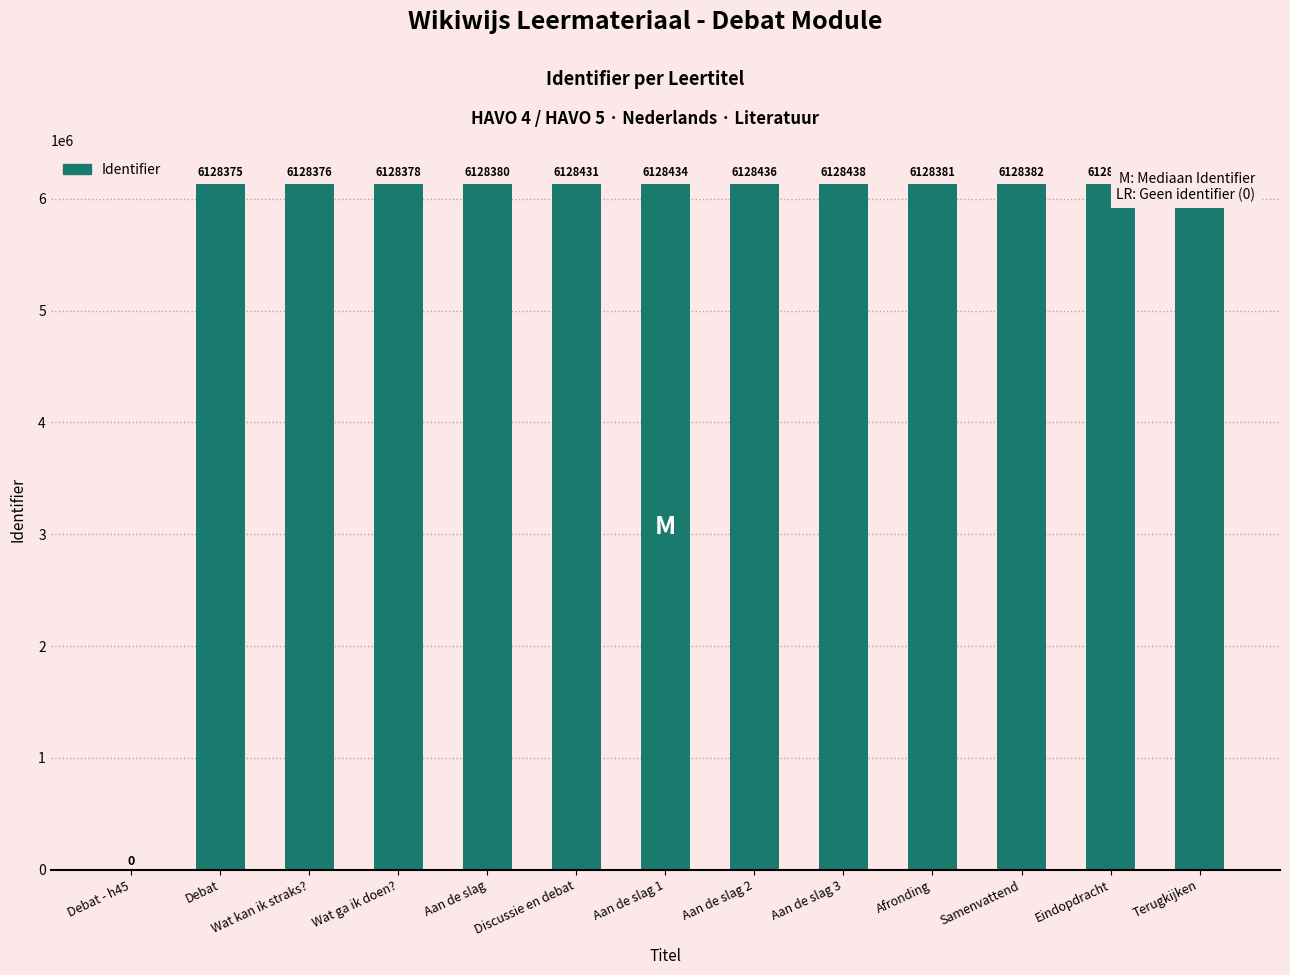

At which label is the value closest to 3064219?

Debat